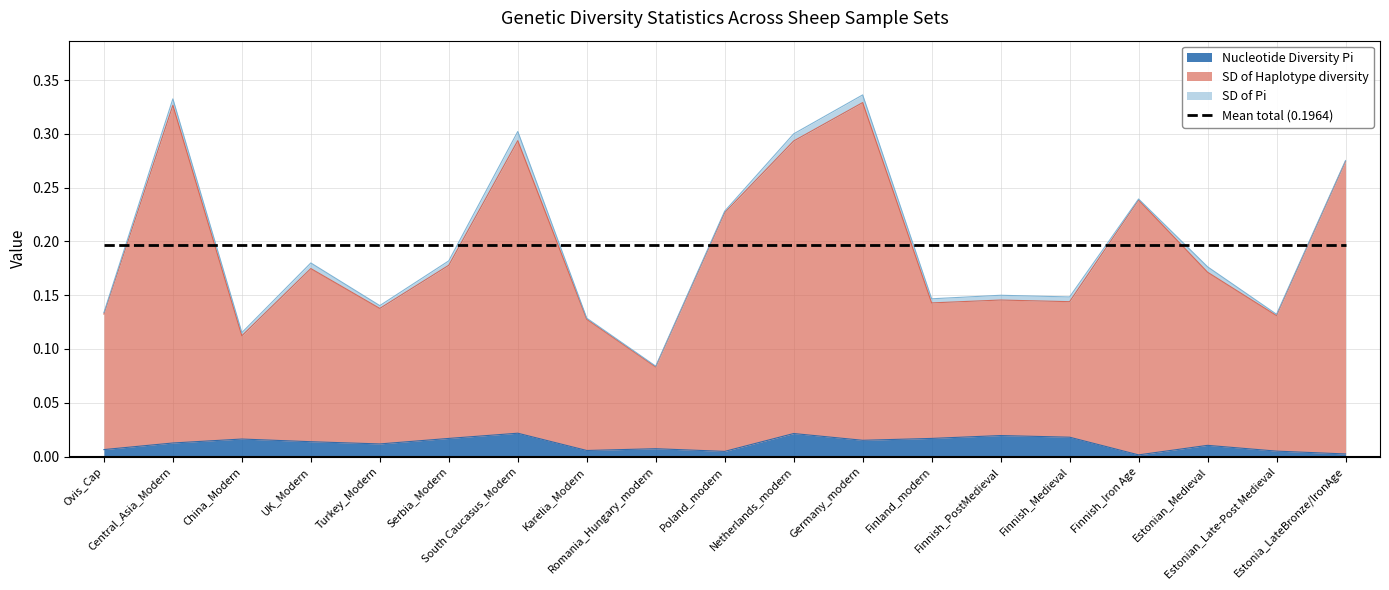

True or false: Nucleotide Diversity Pi has more than 2 points higher than both neighbors.

True